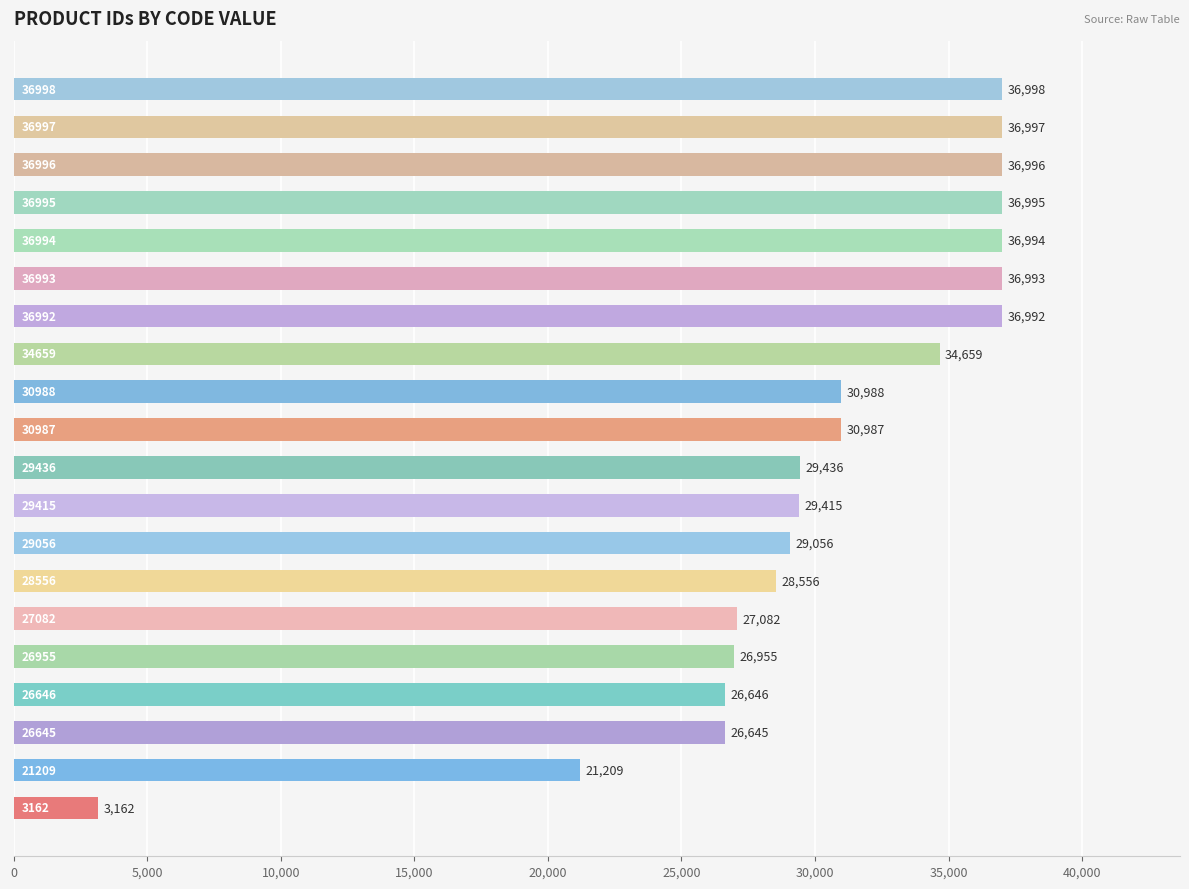

What is the minimum value shown in the chart?

3162